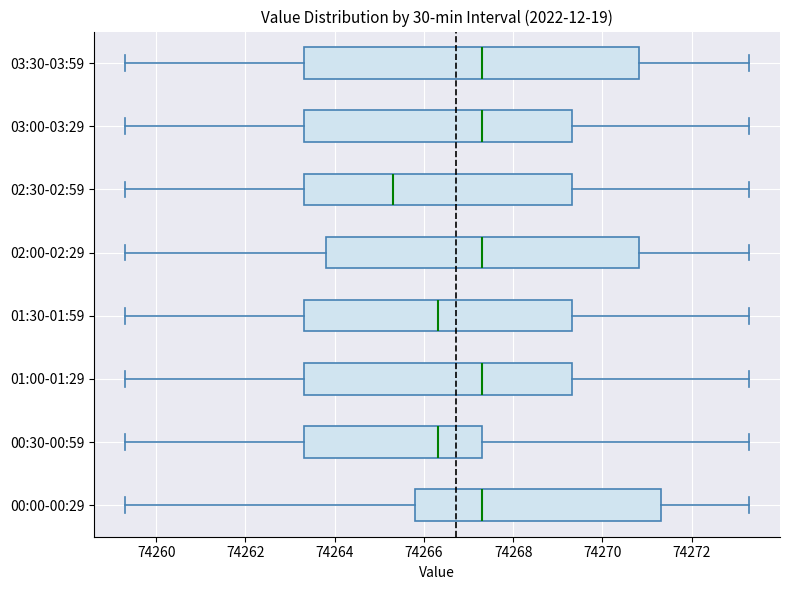

Reading bottom to top, read every box against the x-axis: the position of its median line, the range the box covers, and the ends of its whiskers. The values are not printed on the chart, so give them approximately, as read against the axis.

00:00-00:29: median 74267.4, box 74265.8 to 74271.4, whiskers 74259.4 to 74273.2
00:30-00:59: median 74266.4, box 74263.4 to 74267.4, whiskers 74259.4 to 74273.2
01:00-01:29: median 74267.4, box 74263.4 to 74269.4, whiskers 74259.4 to 74273.2
01:30-01:59: median 74266.4, box 74263.4 to 74269.4, whiskers 74259.4 to 74273.2
02:00-02:29: median 74267.4, box 74263.8 to 74270.8, whiskers 74259.4 to 74273.2
02:30-02:59: median 74265.4, box 74263.4 to 74269.4, whiskers 74259.4 to 74273.2
03:00-03:29: median 74267.4, box 74263.4 to 74269.4, whiskers 74259.4 to 74273.2
03:30-03:59: median 74267.4, box 74263.4 to 74270.8, whiskers 74259.4 to 74273.2